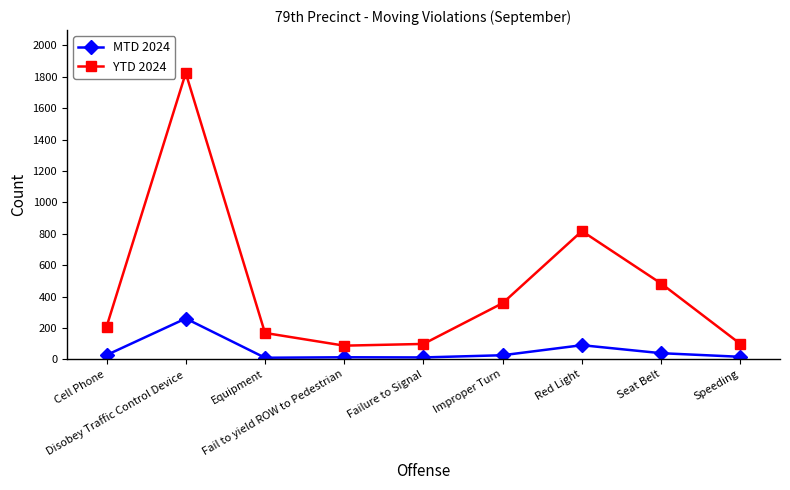

What is the difference between the maximum and minimum values in the MTD 2024 series?

250